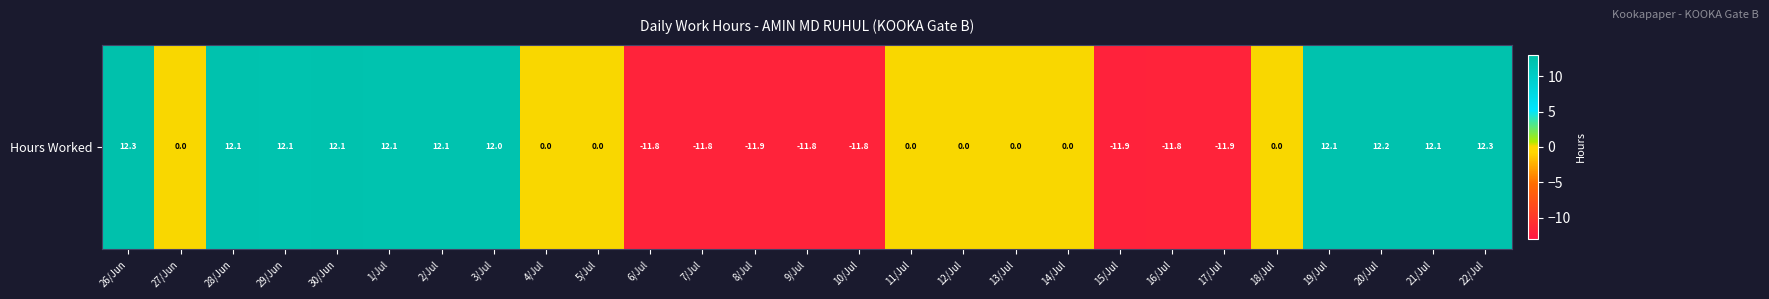

Reading right to left, extract all data points from this chart.

22/Jul=12.3	21/Jul=12.1	20/Jul=12.2	19/Jul=12.1	18/Jul=0.0	17/Jul=-11.9	16/Jul=-11.8	15/Jul=-11.9	14/Jul=0.0	13/Jul=0.0	12/Jul=0.0	11/Jul=0.0	10/Jul=-11.8	9/Jul=-11.8	8/Jul=-11.9	7/Jul=-11.8	6/Jul=-11.8	5/Jul=0.0	4/Jul=0.0	3/Jul=12.0	2/Jul=12.1	1/Jul=12.1	30/Jun=12.1	29/Jun=12.1	28/Jun=12.1	27/Jun=0.0	26/Jun=12.3